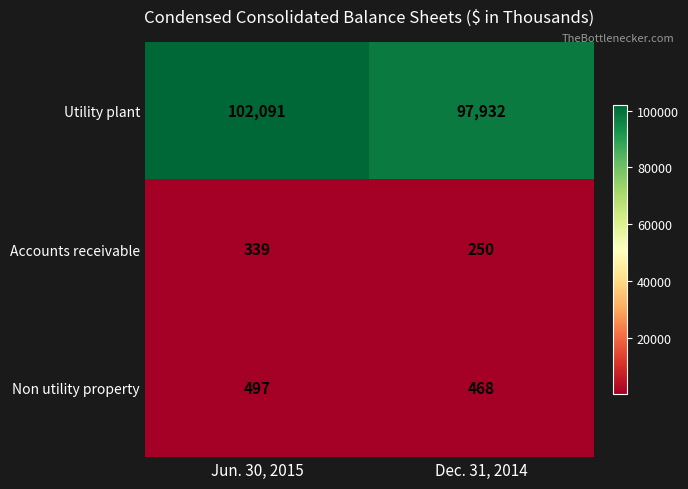

Which series has the largest total across all categories?

Utility plant